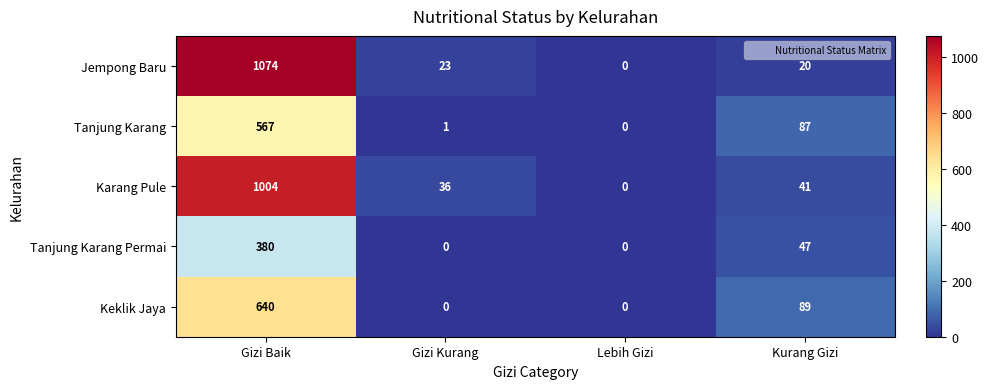

Is it true that Karang Pule equals 41 at Kurang Gizi?

True